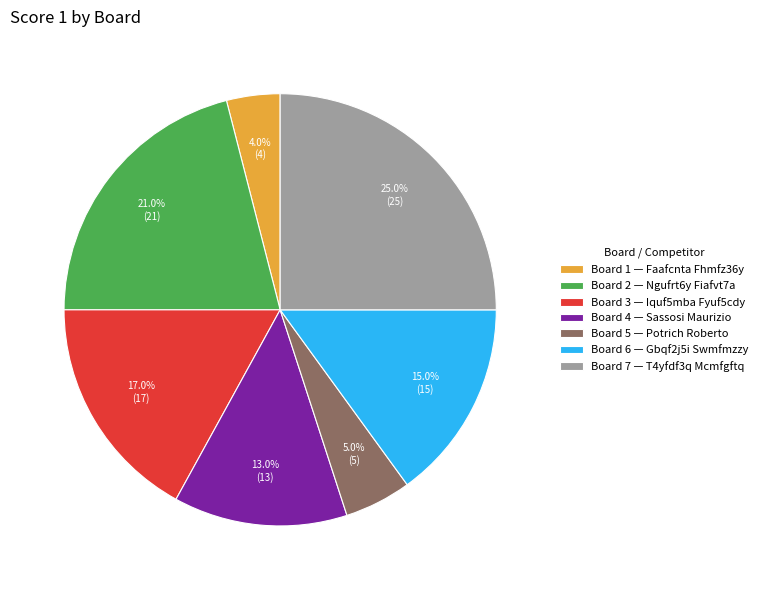

Rank the categories by value from highest to lowest.

Board 7 — T4yfdf3q Mcmfgftq, Board 2 — Ngufrt6y Fiafvt7a, Board 3 — Iquf5mba Fyuf5cdy, Board 6 — Gbqf2j5i Swmfmzzy, Board 4 — Sassosi Maurizio, Board 5 — Potrich Roberto, Board 1 — Faafcnta Fhmfz36y